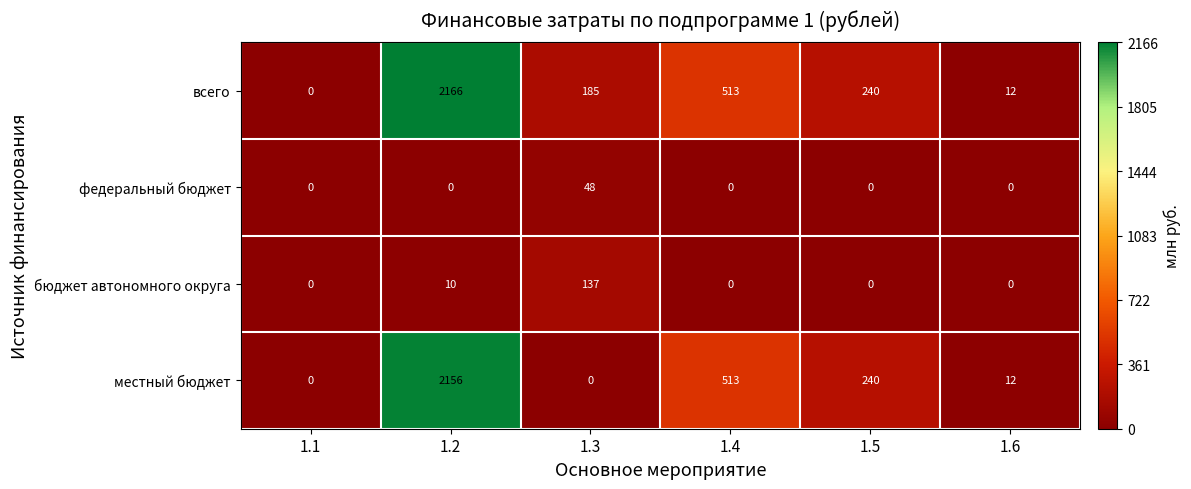

The всего series shows 0 at 1.1. True or false?

True